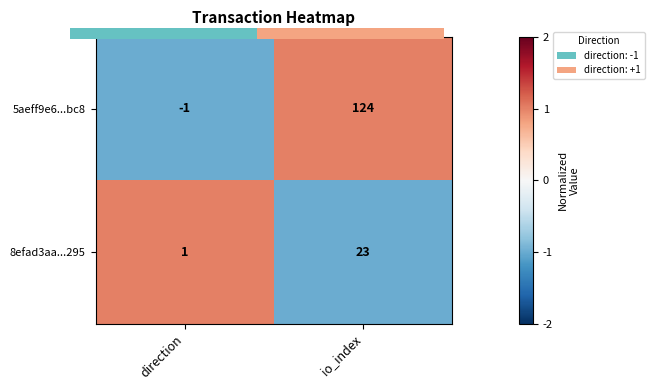

What is the minimum value for 5aeff9e6...bc8?

-1